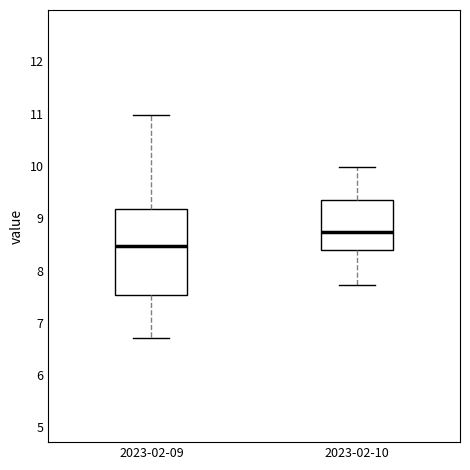

Reading left to right, read every box against the y-axis: the position of its median line, the range the box covers, and the ends of its whiskers. The values are not printed on the chart, so give them approximately, as read against the axis.

2023-02-09: median 8.5, box 7.5 to 9.2, whiskers 6.7 to 11.0
2023-02-10: median 8.7, box 8.4 to 9.4, whiskers 7.7 to 10.0